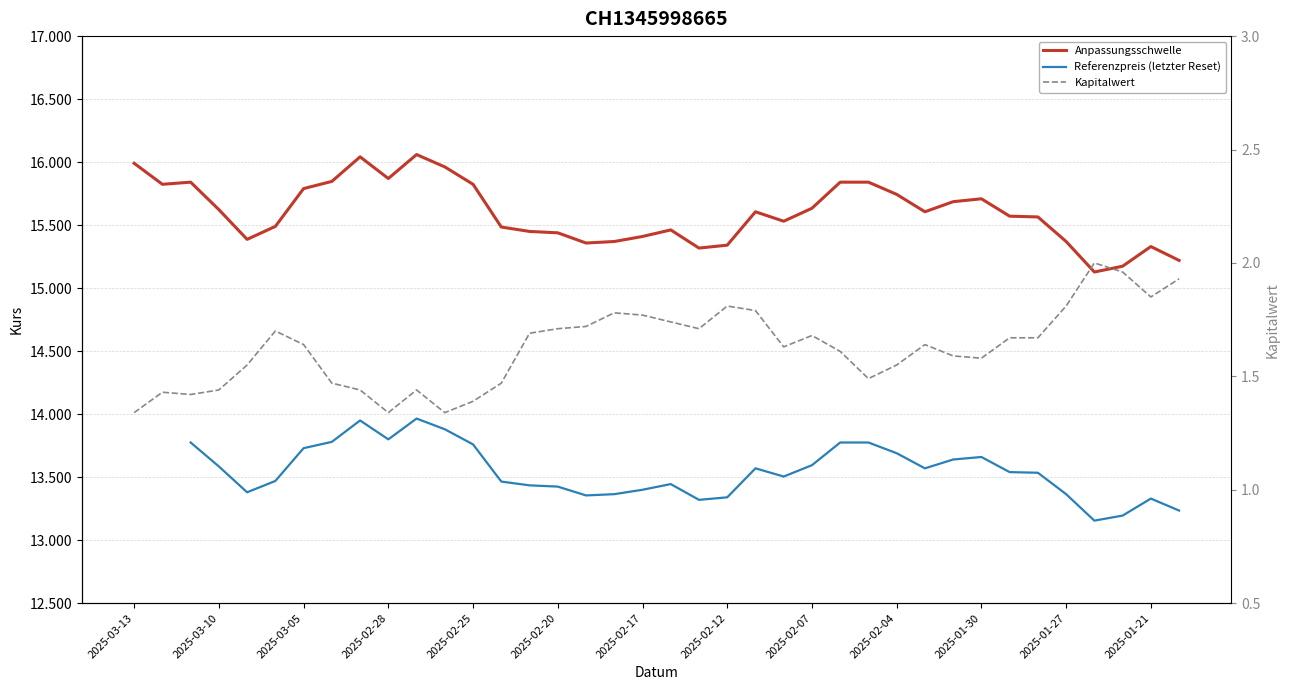

Is it true that Anpassungsschwelle equals 26.8 at 2025-02-07?

False